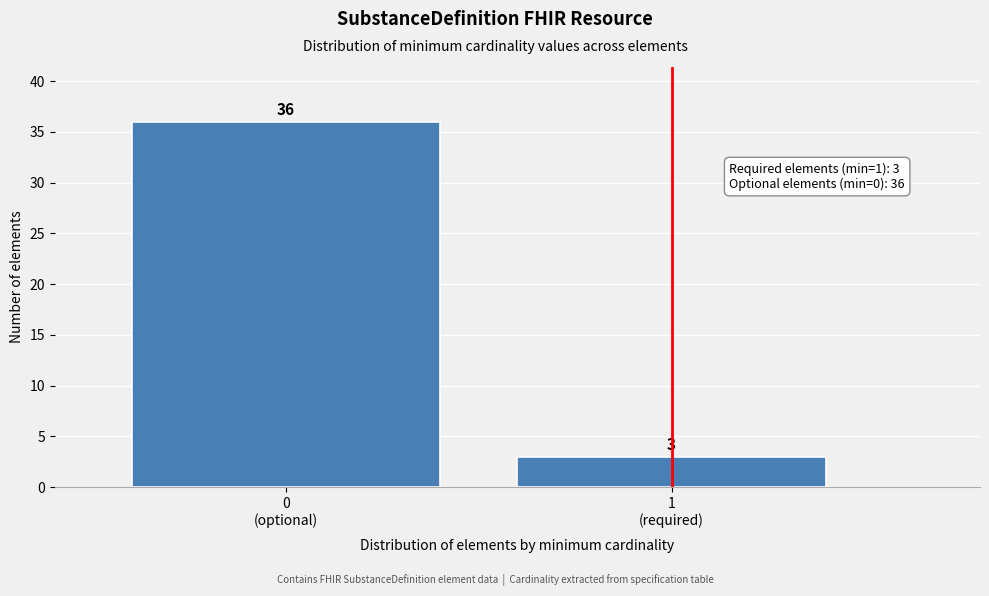

Reading left to right, list all the values displayed in this chart.

36	3